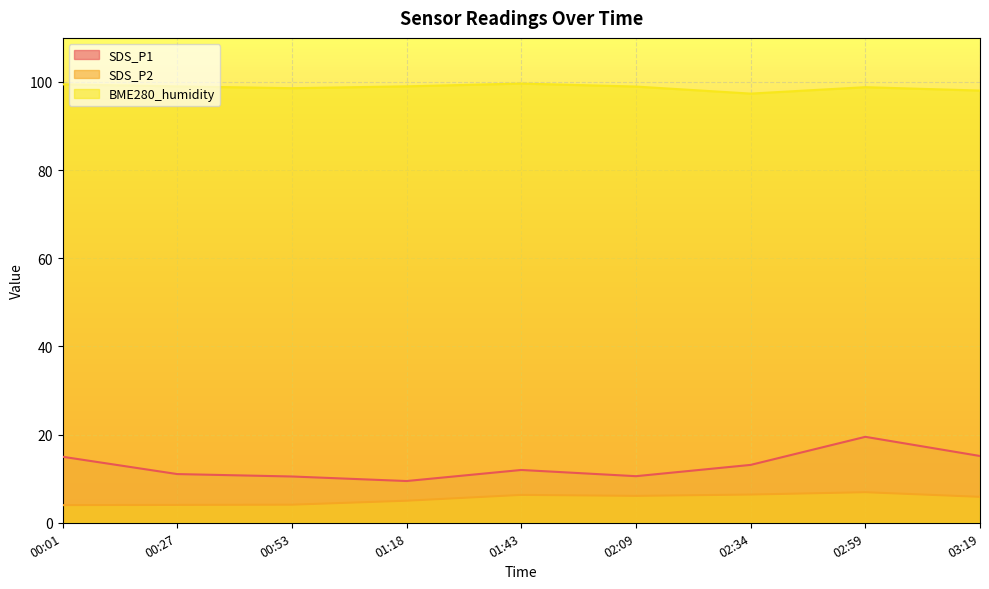

Which category has the lowest value in the SDS_P1 series?

01:18